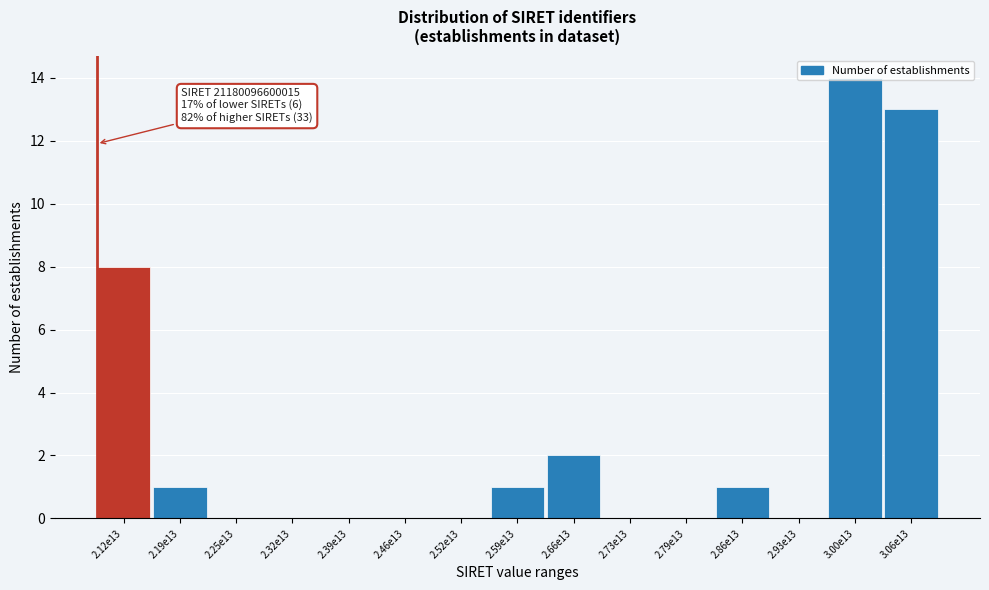

The value at 2.59e13 is 0. True or false?

False